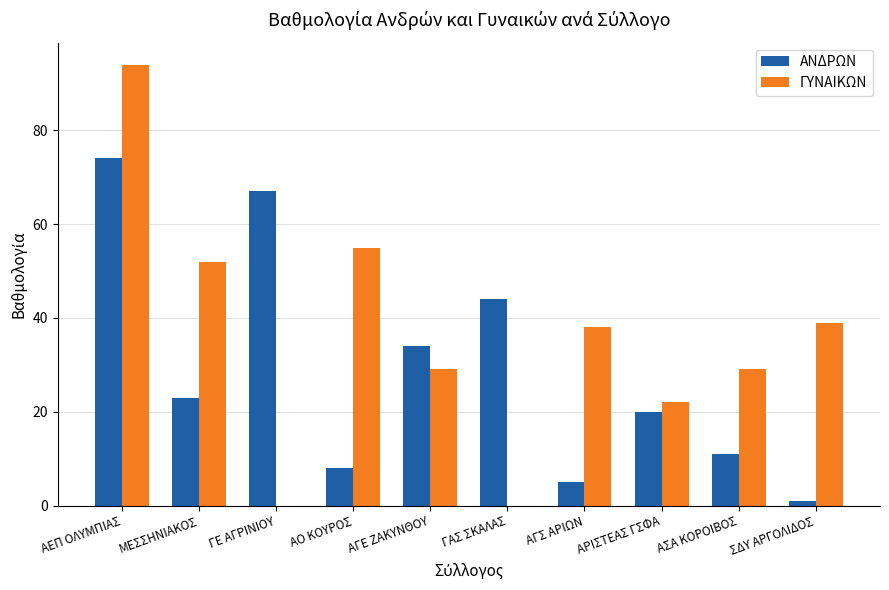

What are all the series names shown in the legend?

ΑΝΔΡΩΝ, ΓΥΝΑΙΚΩΝ